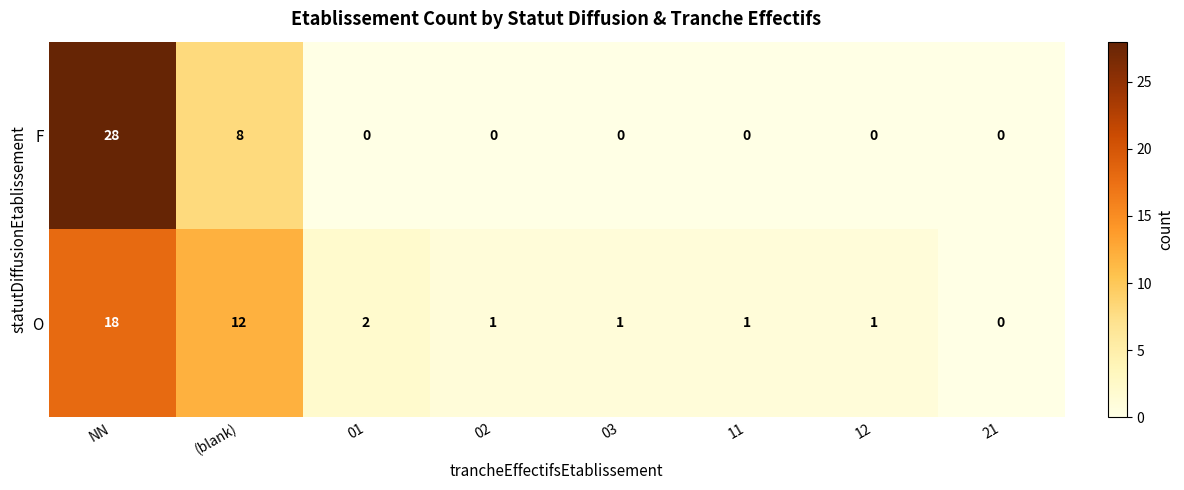

What is the difference between the second highest and second lowest values in the O series?

11